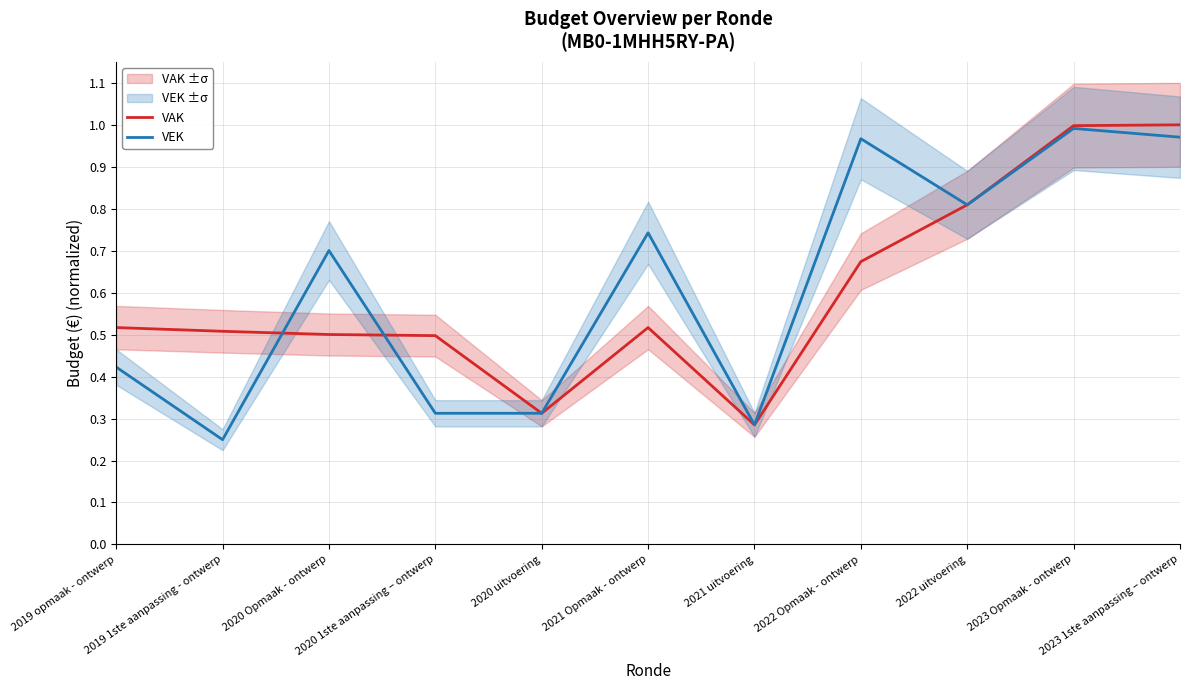

Reading left to right, extract all data points from this chart.

VAK: 2019 opmaak - ontwerp=0.5	2019 1ste aanpassing - ontwerp=0.5	2020 Opmaak - ontwerp=0.5	2020 1ste aanpassing – ontwerp=0.5	2020 uitvoering=0.3	2021 Opmaak - ontwerp=0.5	2021 uitvoering=0.3	2022 Opmaak - ontwerp=0.7	2022 uitvoering=0.8	2023 Opmaak - ontwerp=1.0	2023 1ste aanpassing – ontwerp=1.0
VEK: 2019 opmaak - ontwerp=0.4	2019 1ste aanpassing - ontwerp=0.2	2020 Opmaak - ontwerp=0.7	2020 1ste aanpassing – ontwerp=0.3	2020 uitvoering=0.3	2021 Opmaak - ontwerp=0.7	2021 uitvoering=0.3	2022 Opmaak - ontwerp=1.0	2022 uitvoering=0.8	2023 Opmaak - ontwerp=1.0	2023 1ste aanpassing – ontwerp=1.0